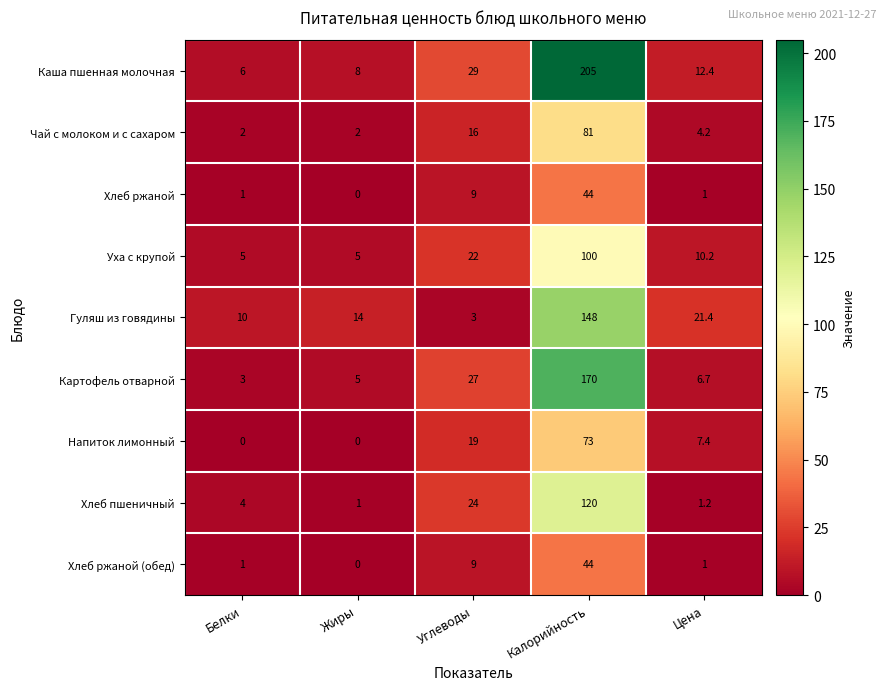

Where is Хлеб ржаной nearest to the value 22?

Углеводы